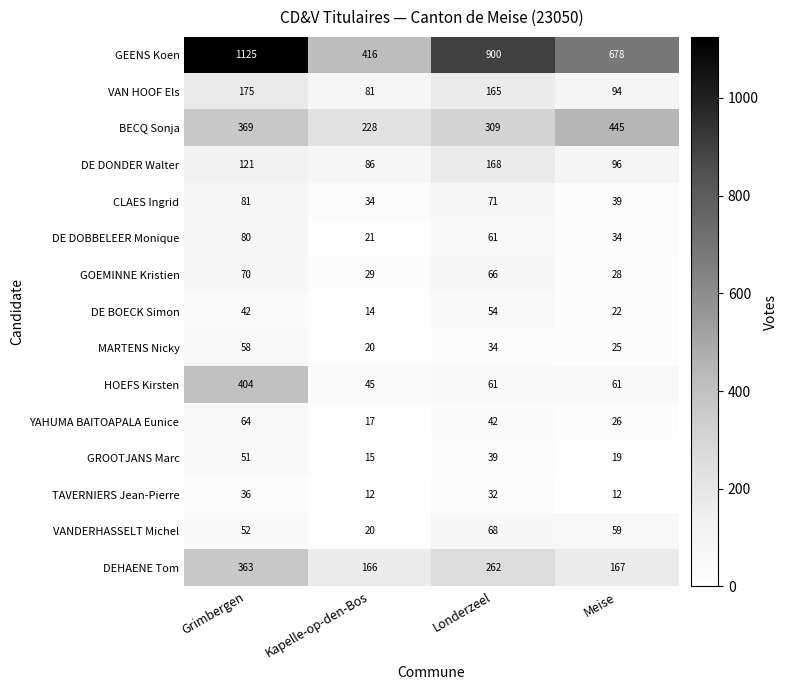

At which category does the chart reach its peak across all series?

Grimbergen